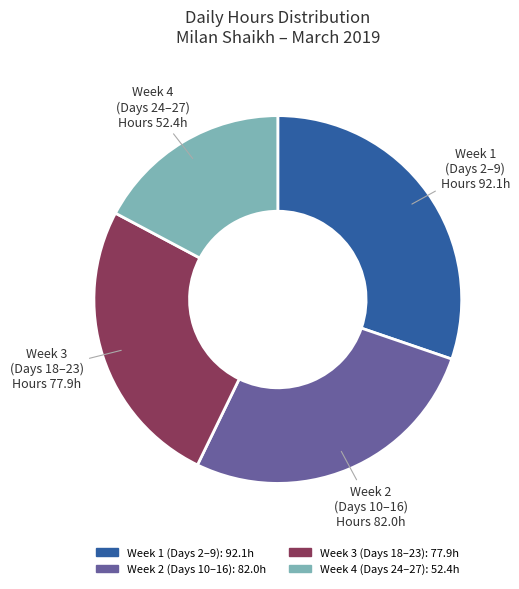

Is there any slice that represents more than half of the pie?

No